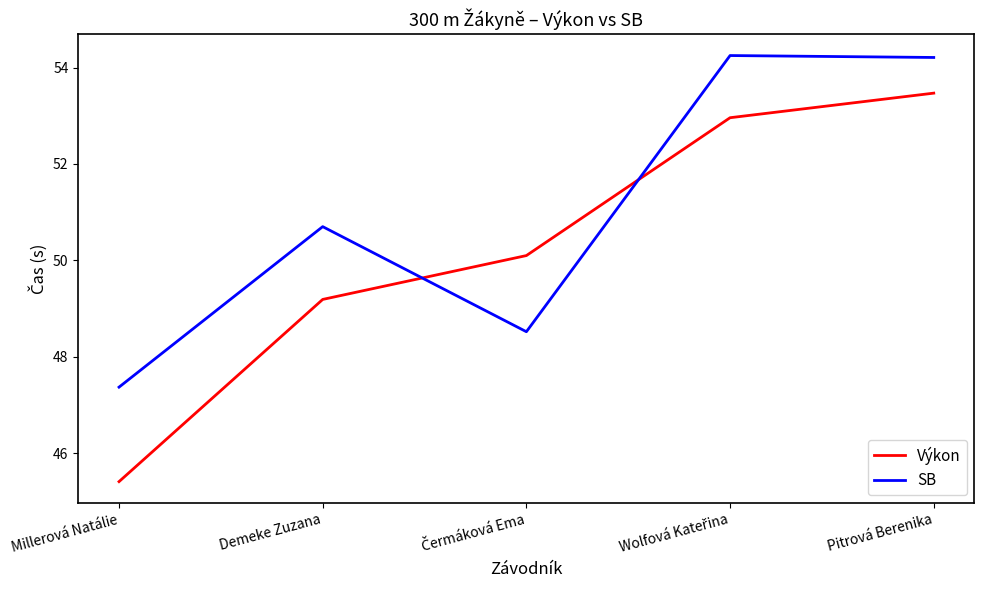

What is the difference between the maximum and second lowest values in the SB series?

5.7